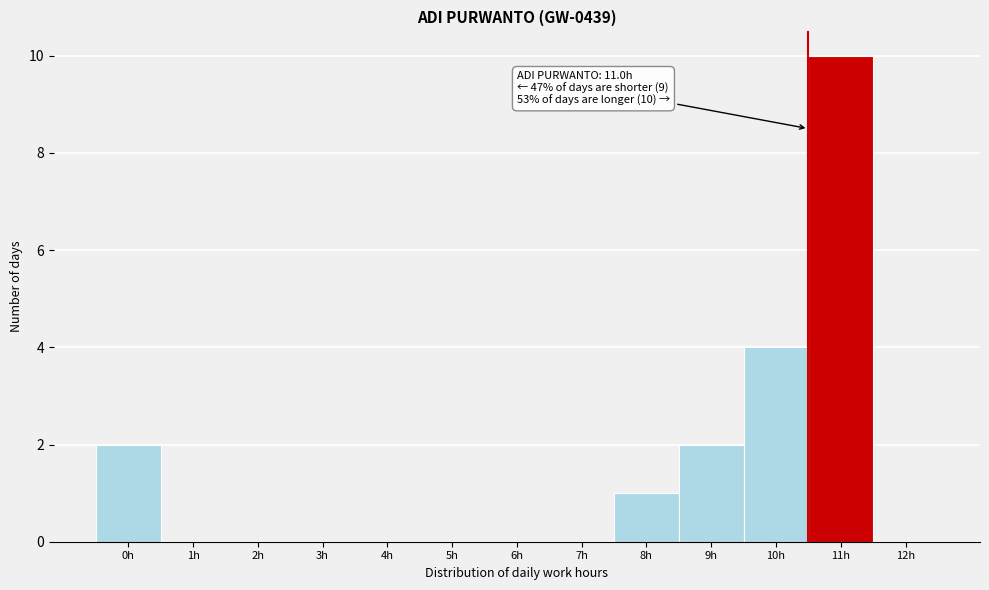

Reading left to right, what are all the values shown in this chart?

0h=2	1h=0	2h=0	3h=0	4h=0	5h=0	6h=0	7h=0	8h=1	9h=2	10h=4	11h=10	12h=0